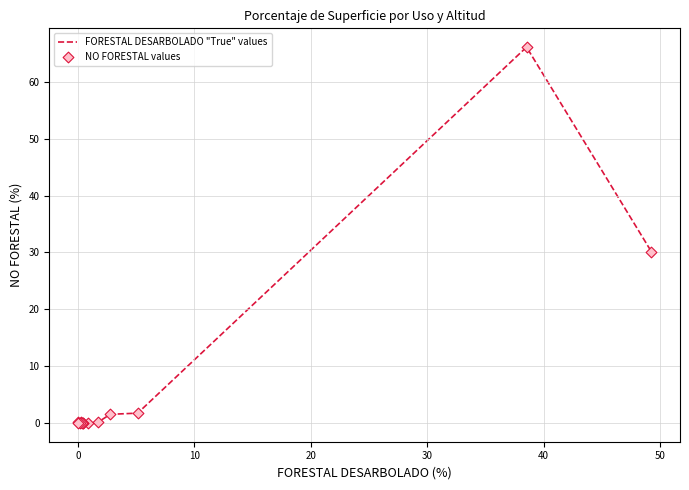

What is the difference between the maximum and minimum values?

66.1